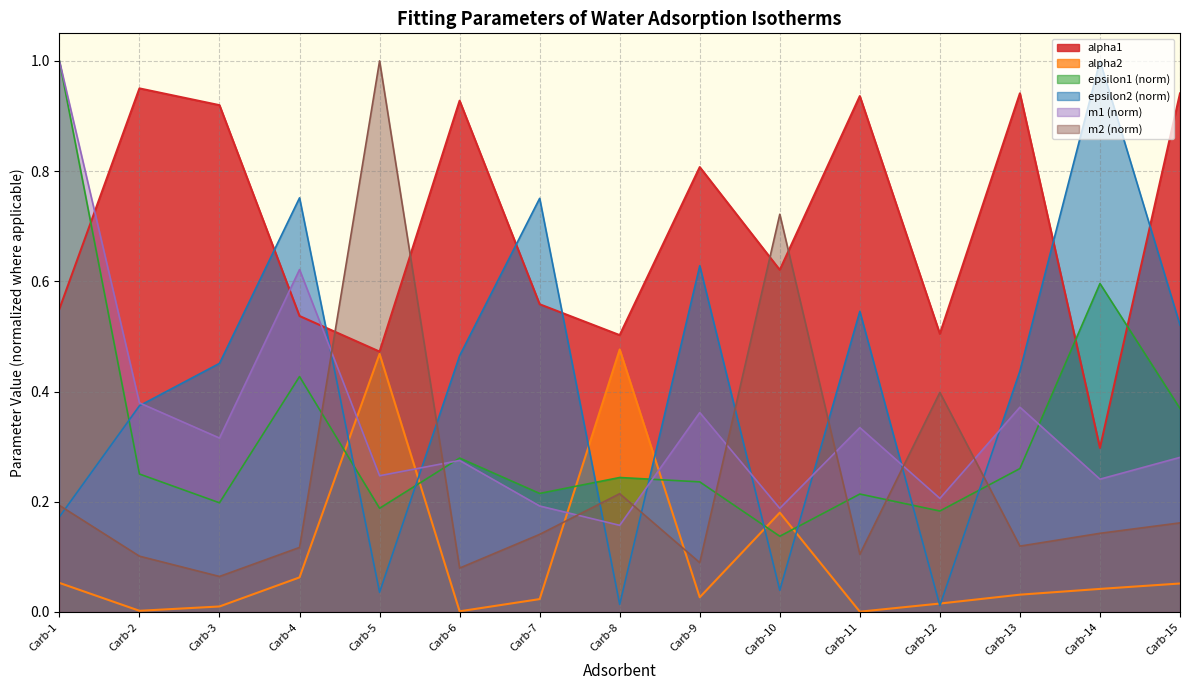

Between Carb-8 and Carb-11, which series saw the biggest shift?

epsilon2 (norm)